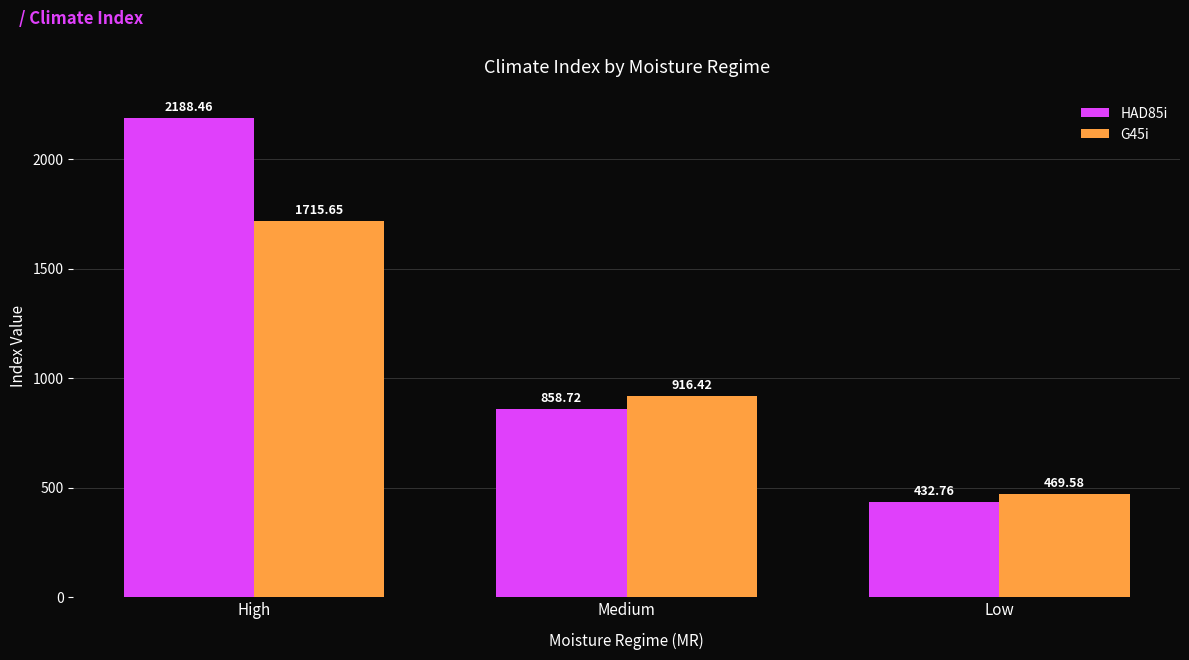

Where is G45i nearest to the value 1092?

Medium